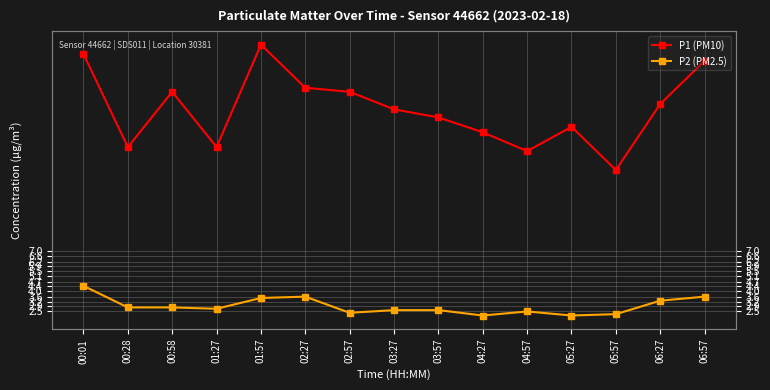

How many interior local peaks does the P2 (PM2.5) series have?

2